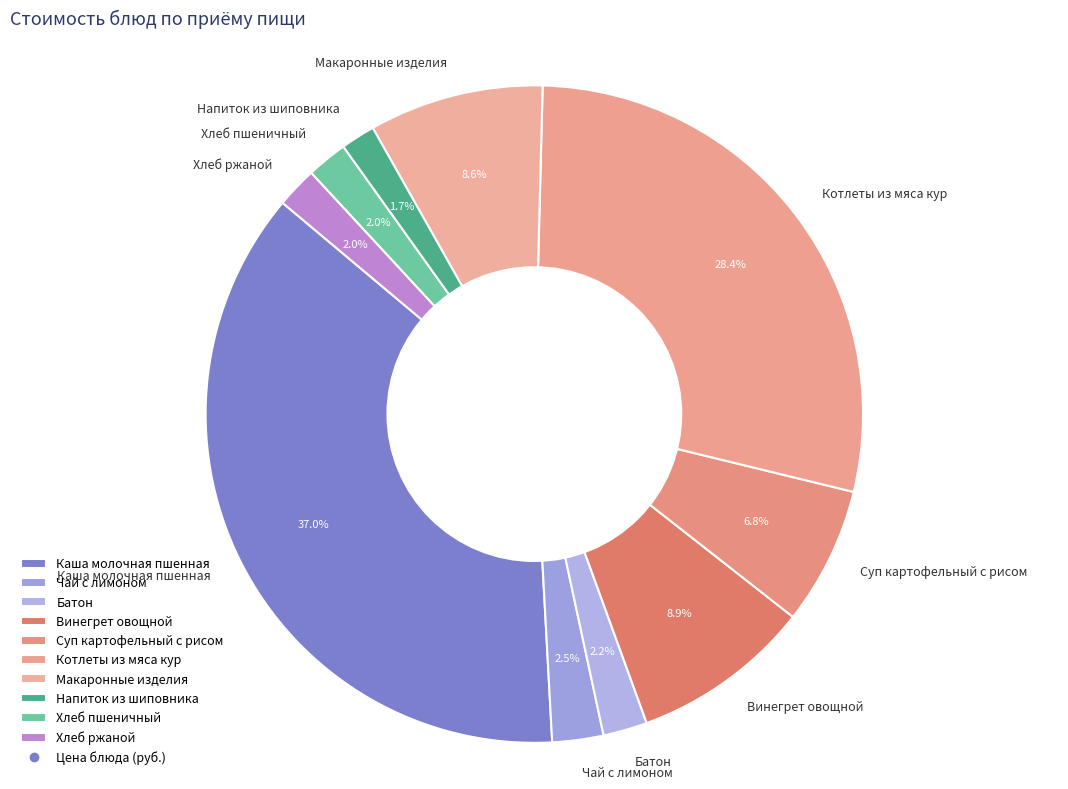

How many slices are in this pie chart?

10